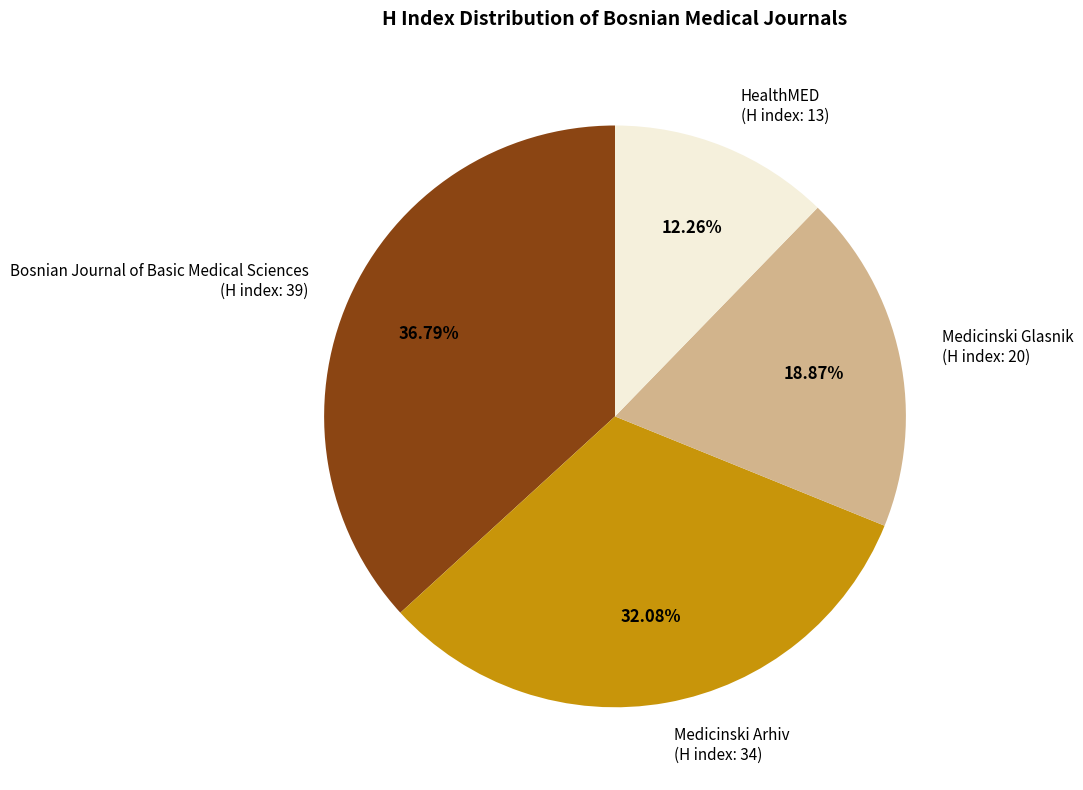

Approximately how many times larger is the value at Medicinski Arhiv (H index: 34) compared to HealthMED (H index: 13)?

2.6